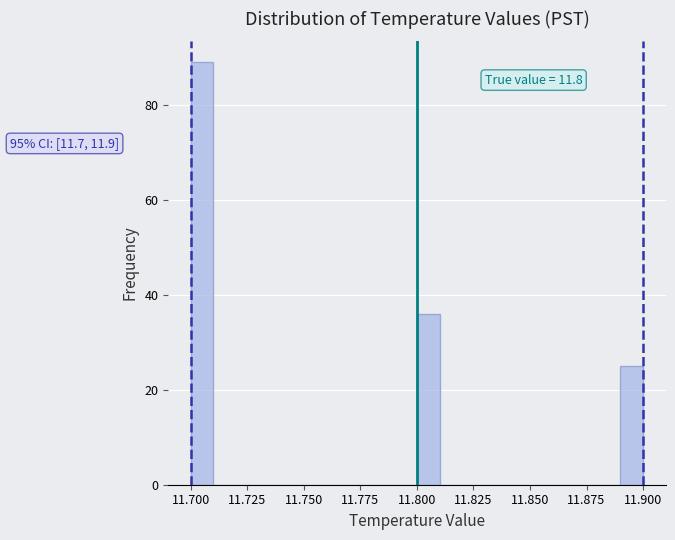

Read against the x-axis, roughly where is the centre of the tallest bar?

11.705